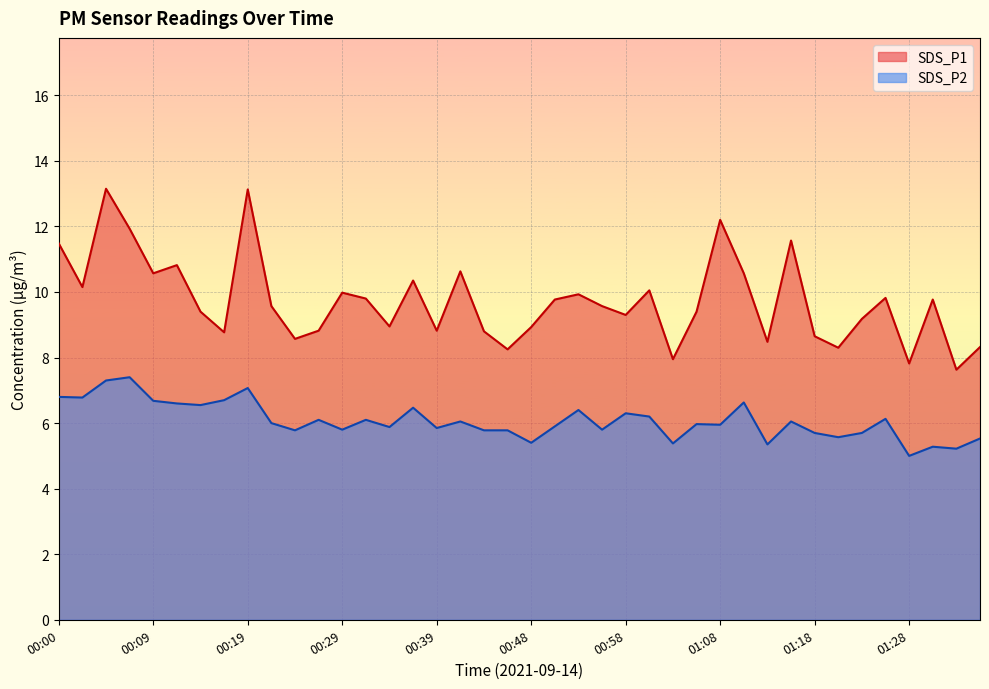

How many data points in SDS_P1 are less than 9?

15